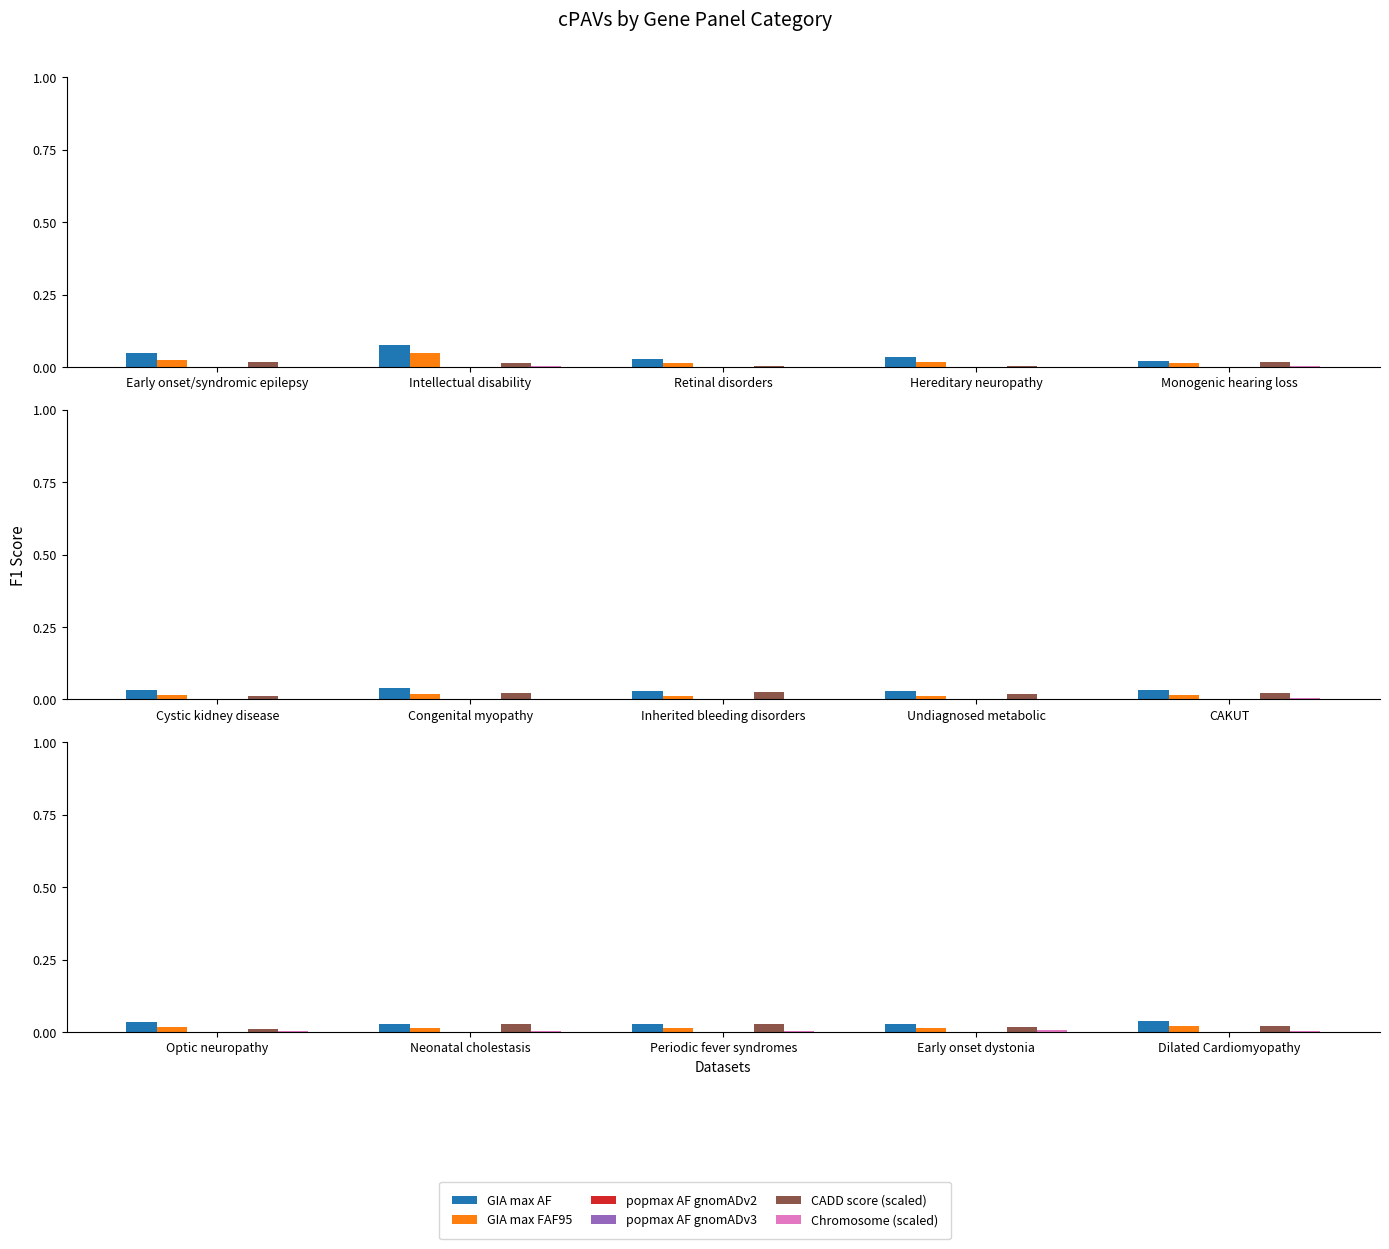

What is the total value across all series at Optic neuropathy?

0.1